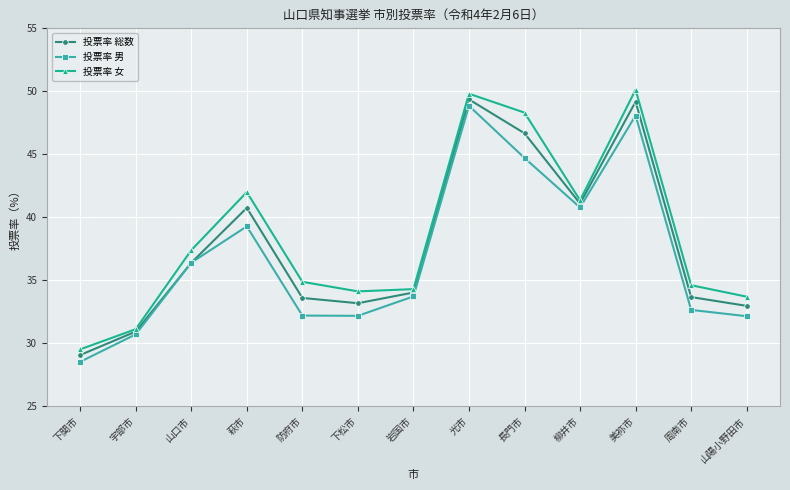

At how many categories does at least one series exceed 44?

3